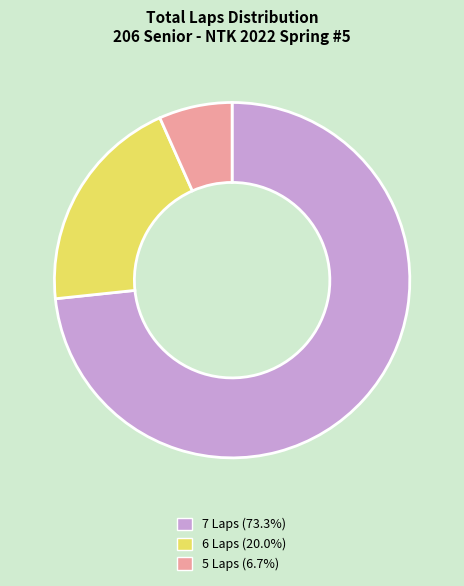

How many segments does this pie chart have?

3